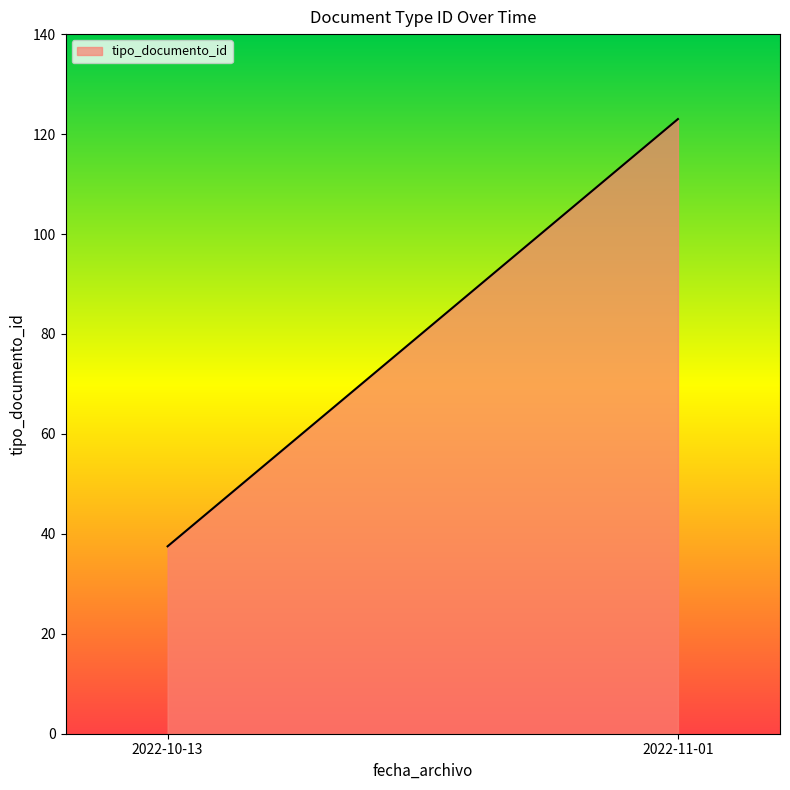

What is the approximate value at 2022-11-01, to the nearest 5?

125